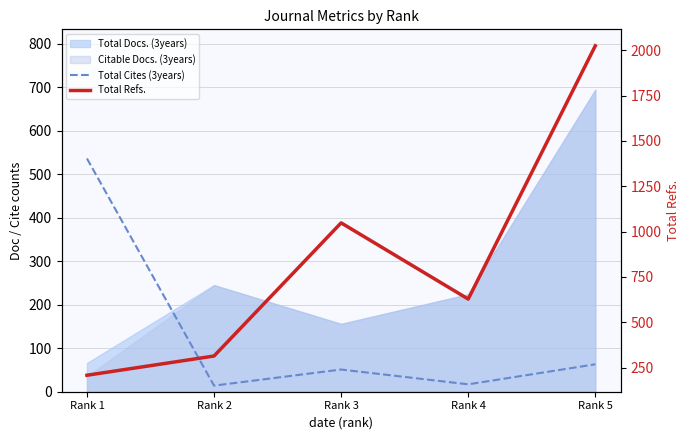

How many times do Total Cites (3years) and Total Refs. cross each other?

1